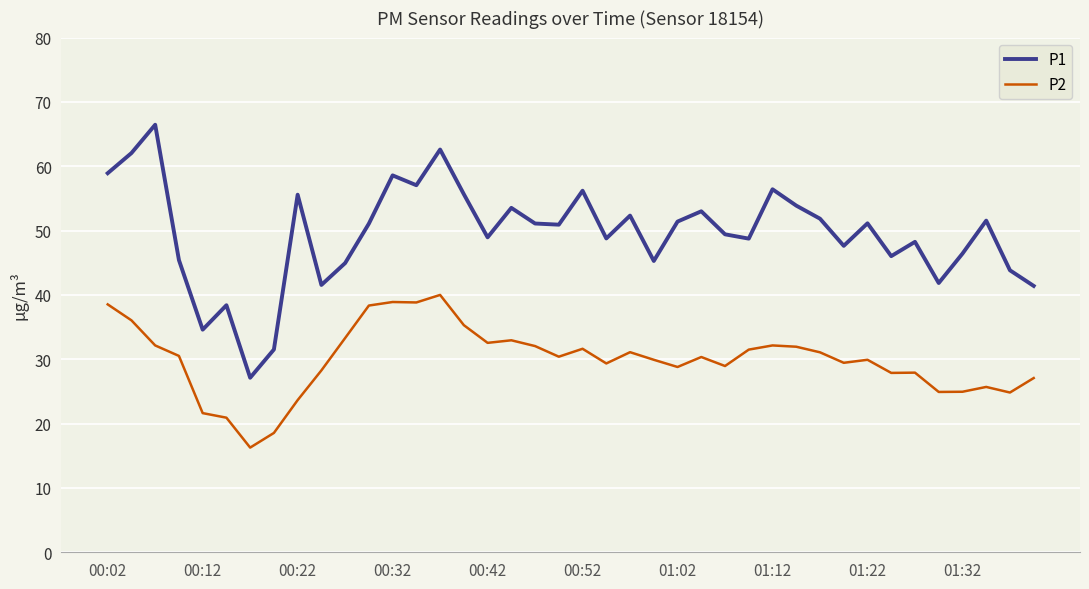

What is the maximum value for P2?

40.0